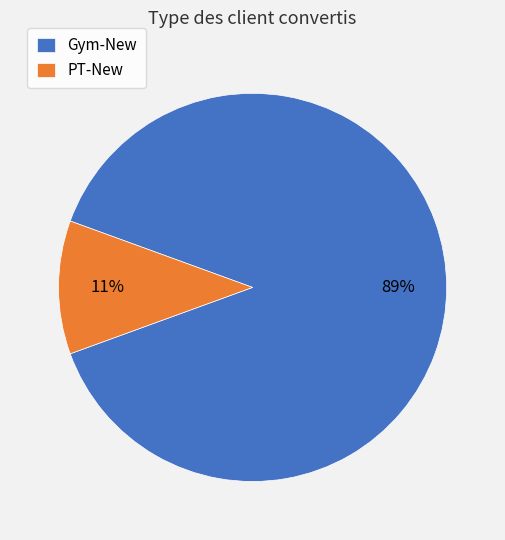

Count the number of slices in the pie.

2